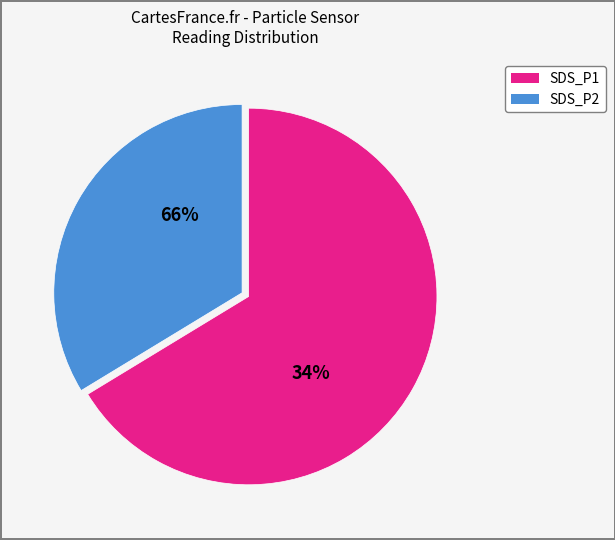

Which slice is the smallest?

SDS_P2